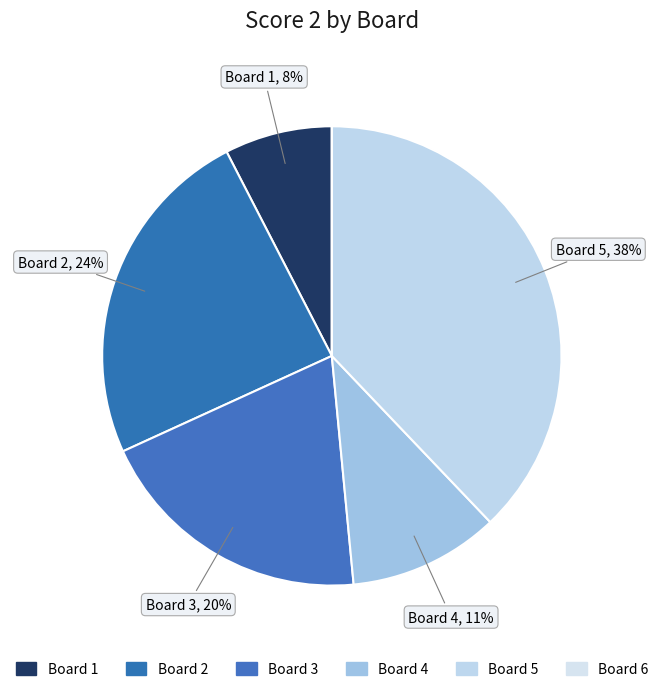

Does Board 3 represent more than half of the total?

No